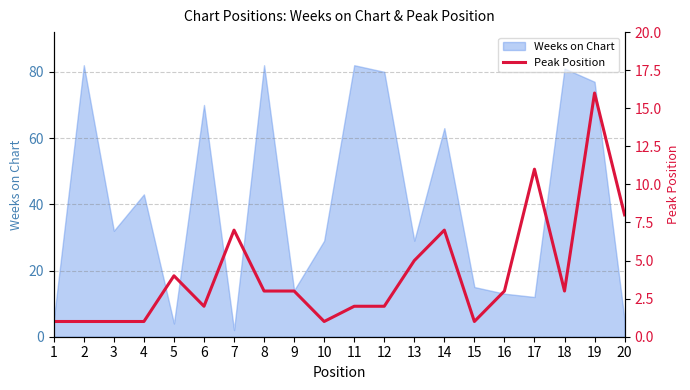

Is it true that Weeks on Chart equals 6 at 16?

False